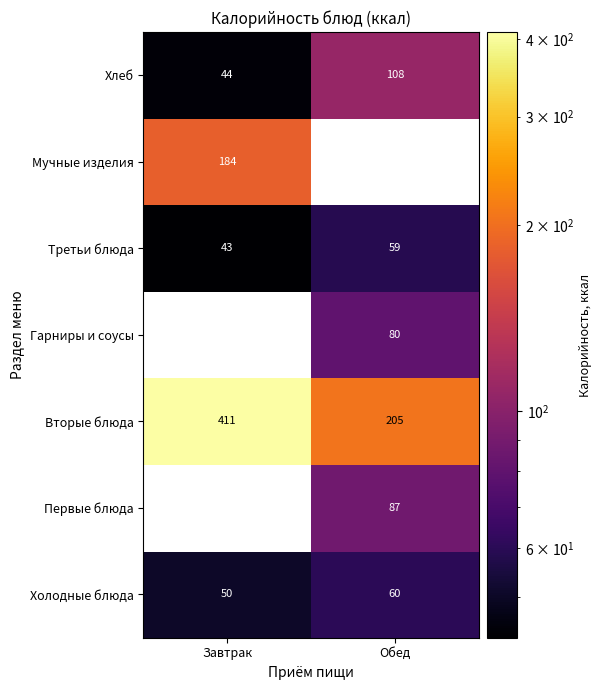

What is the minimum value shown in the chart?

43.0